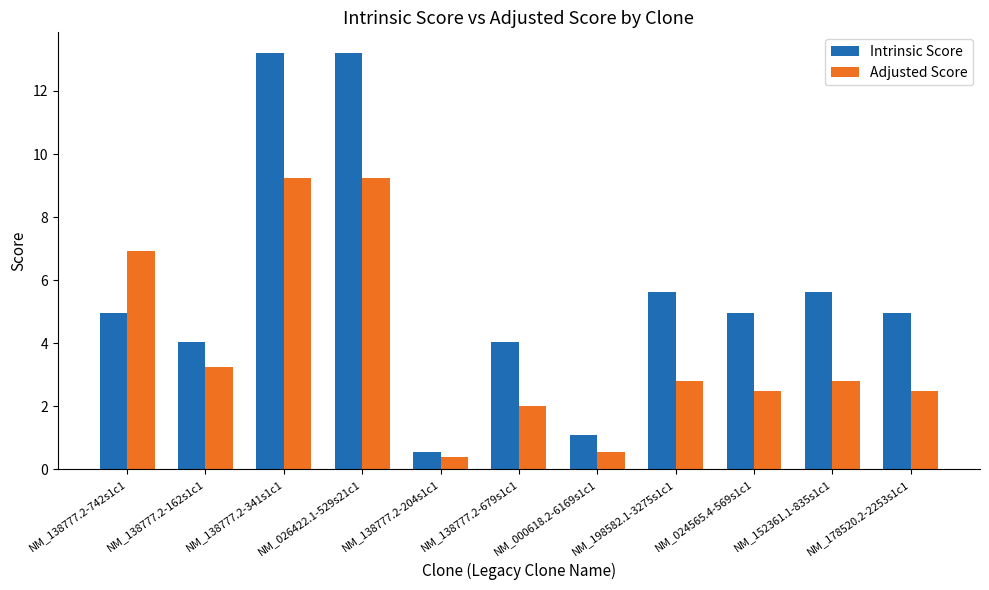

What is the sum of the Intrinsic Score values at NM_138777.2-341s1c1 and NM_152361.1-835s1c1?

18.8